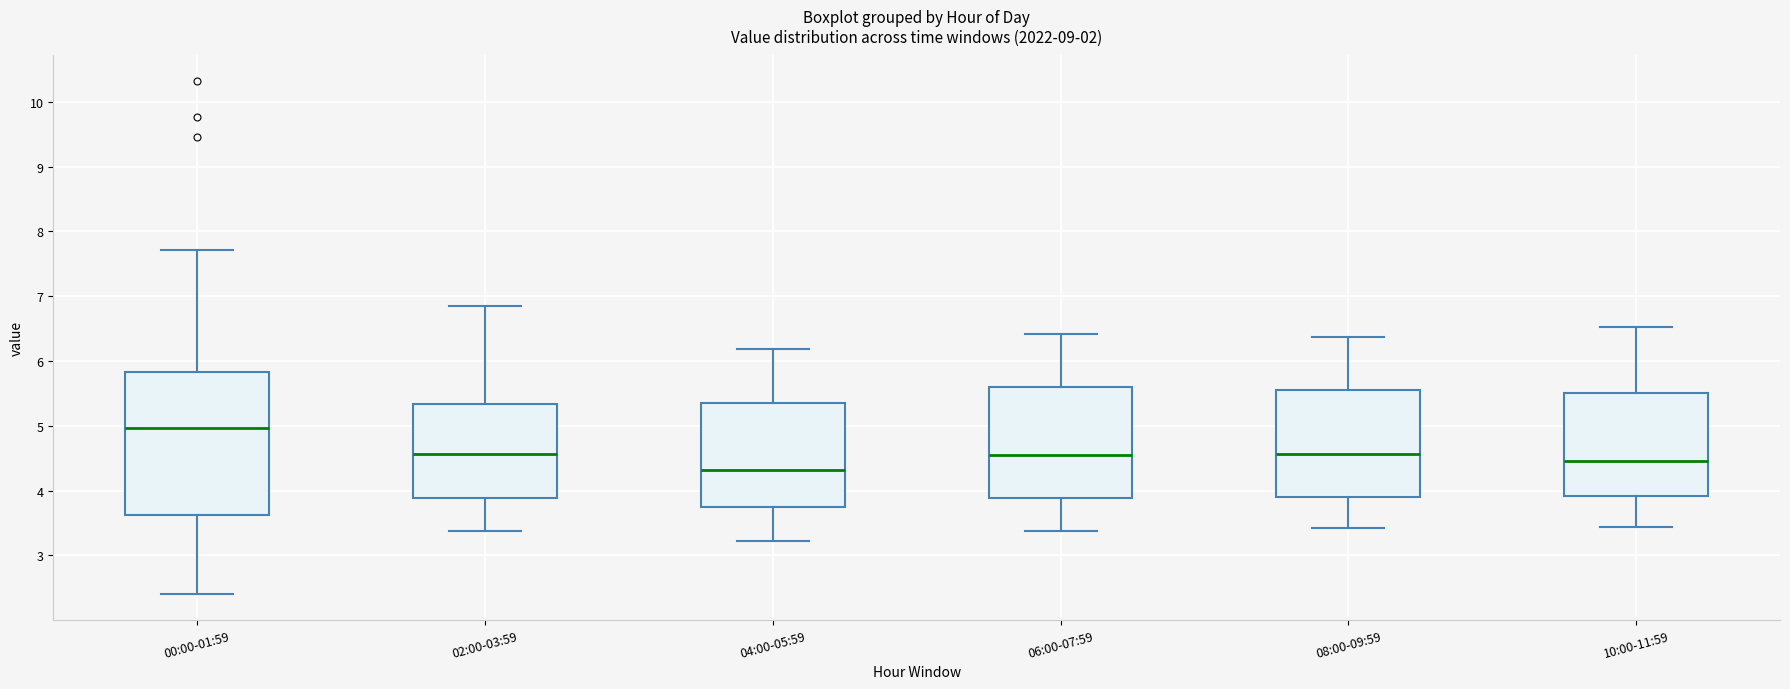

Which box is the tallest, from its lower edge to its upper edge?

00:00-01:59